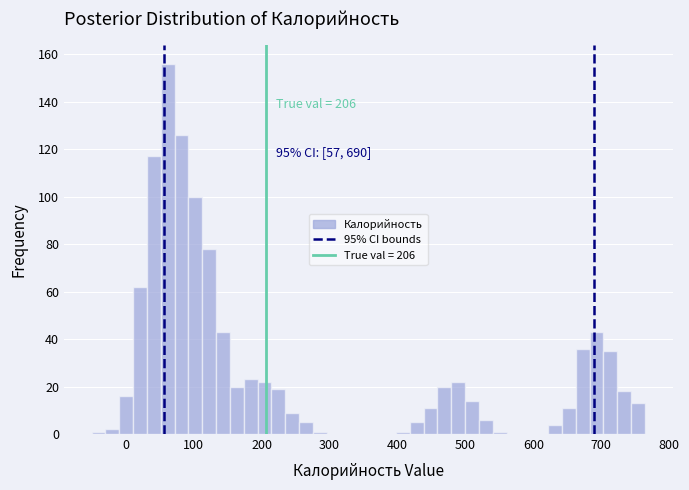

Around what value on the x-axis is the tallest bar? Give the approximate position of its centre, as read against the axis.

60